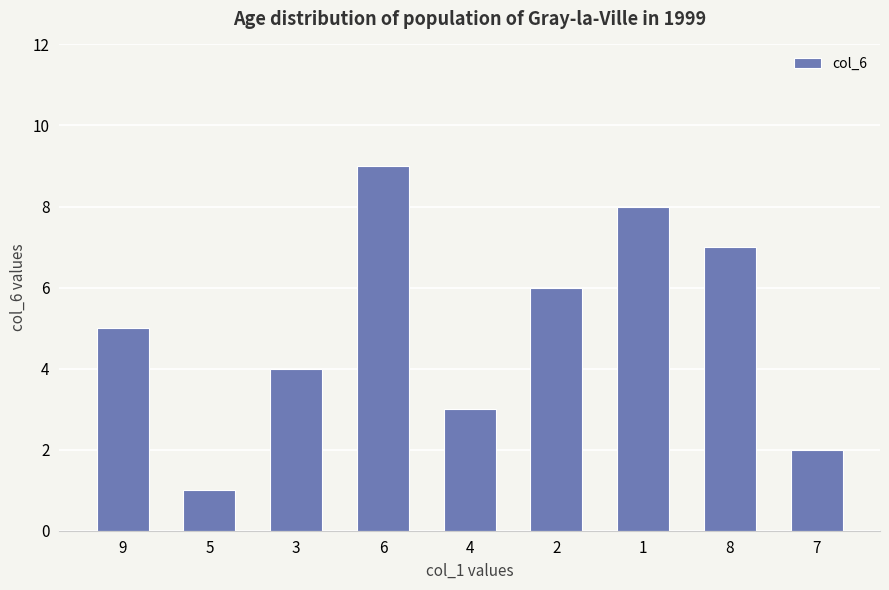

What is the greatest value displayed?

9